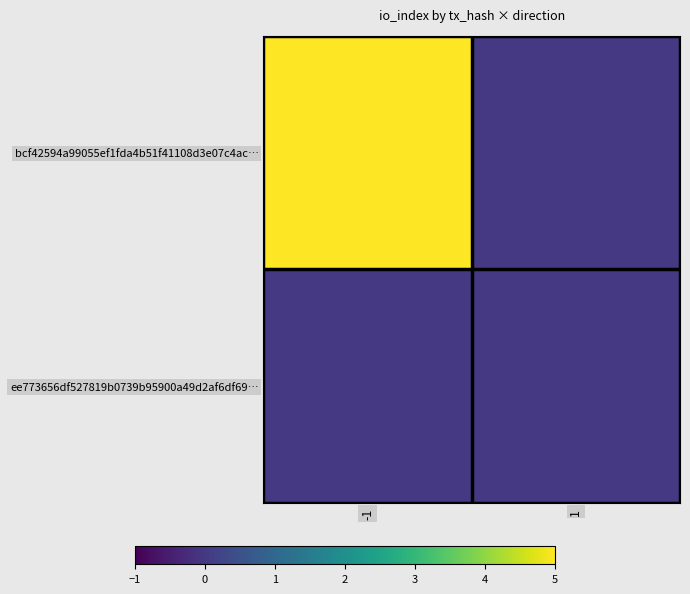

At which category is the sum across all series the highest?

-1